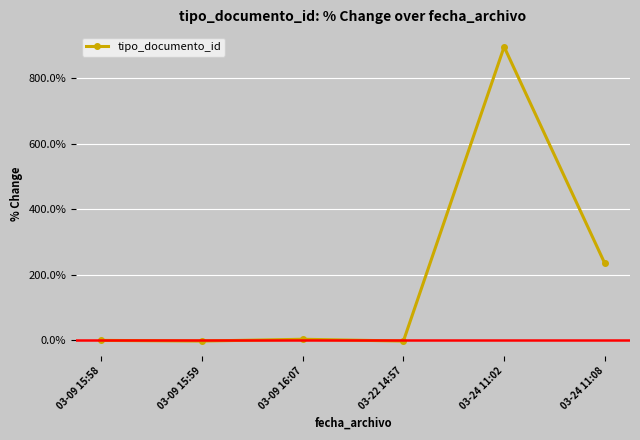

How many data points are above 3?

3